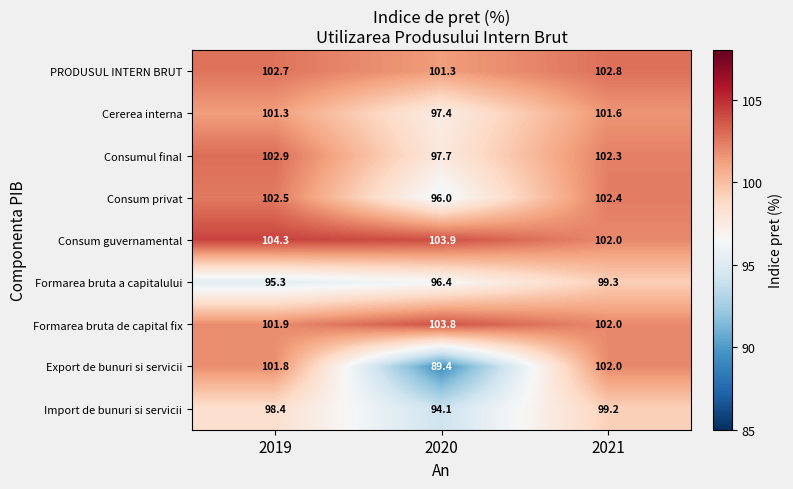

How many data points in Formarea bruta a capitalului are less than 96?

1